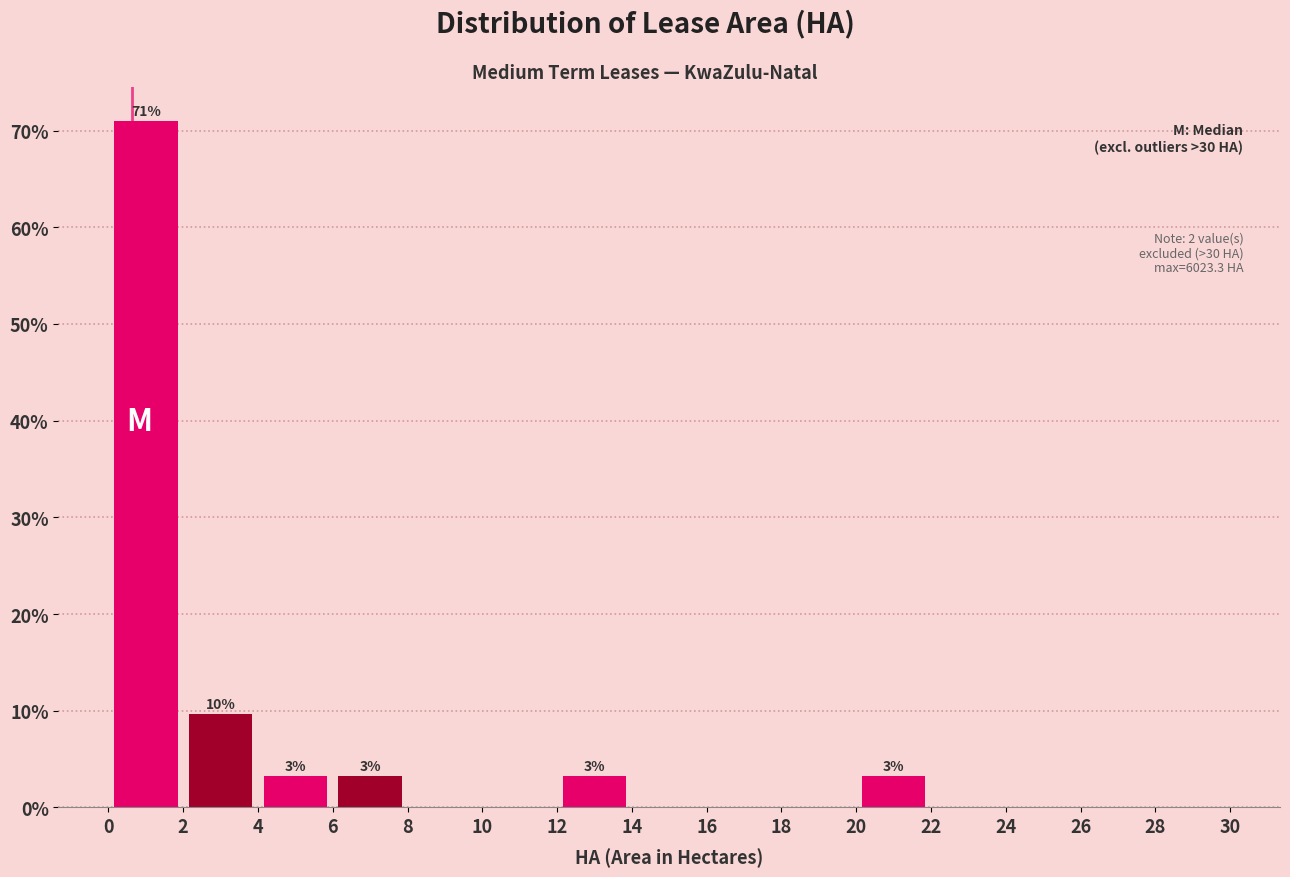

Which range on the x-axis has the tallest bar?

0 to 2